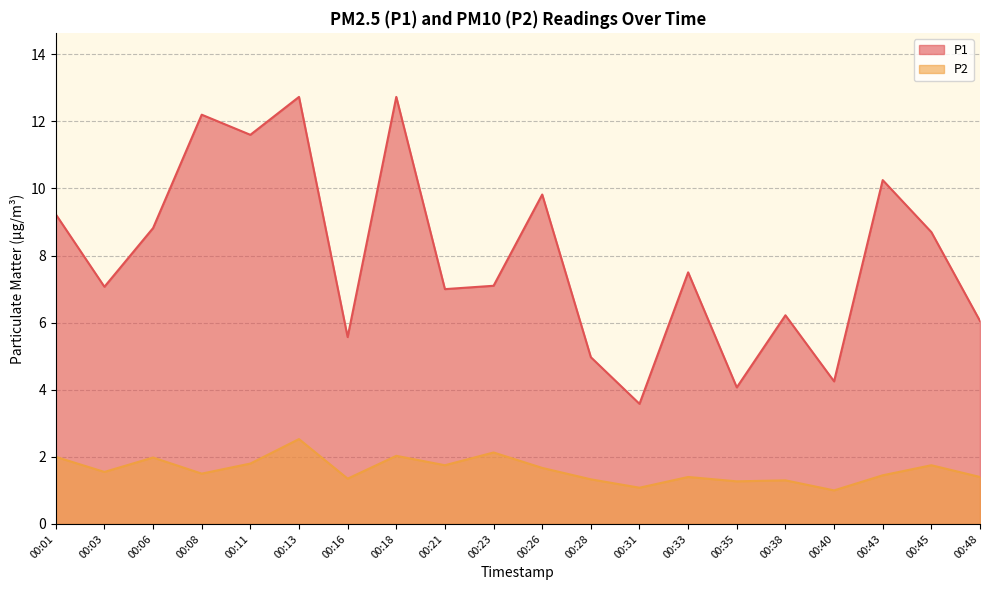

How many lines are shown in the chart?

2